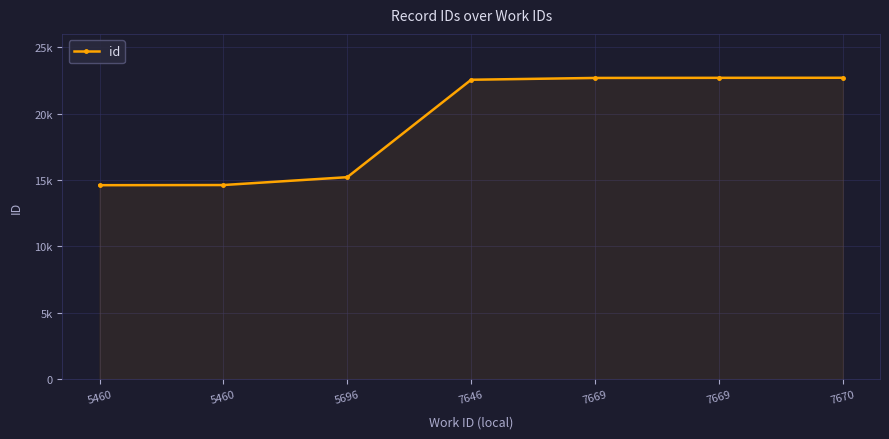

What is the ratio of the value at 7669 to the value at 5696?

1.5